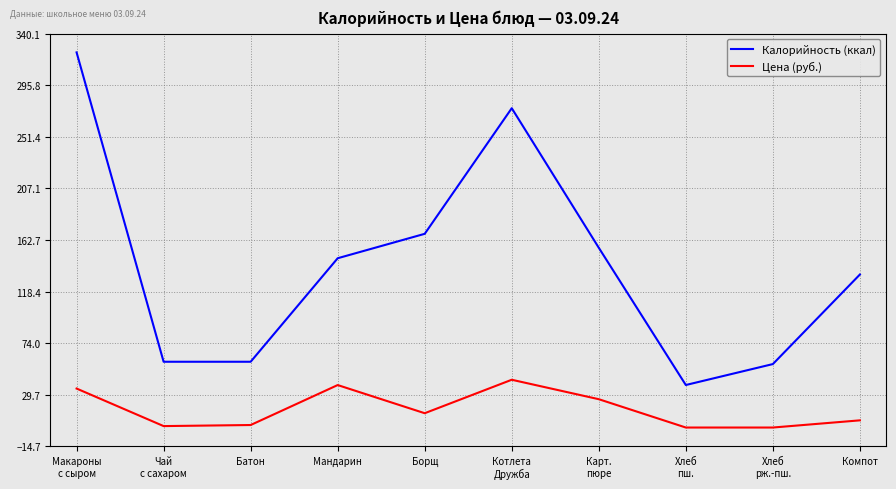

What is the total value across all series at Борщ?

181.8